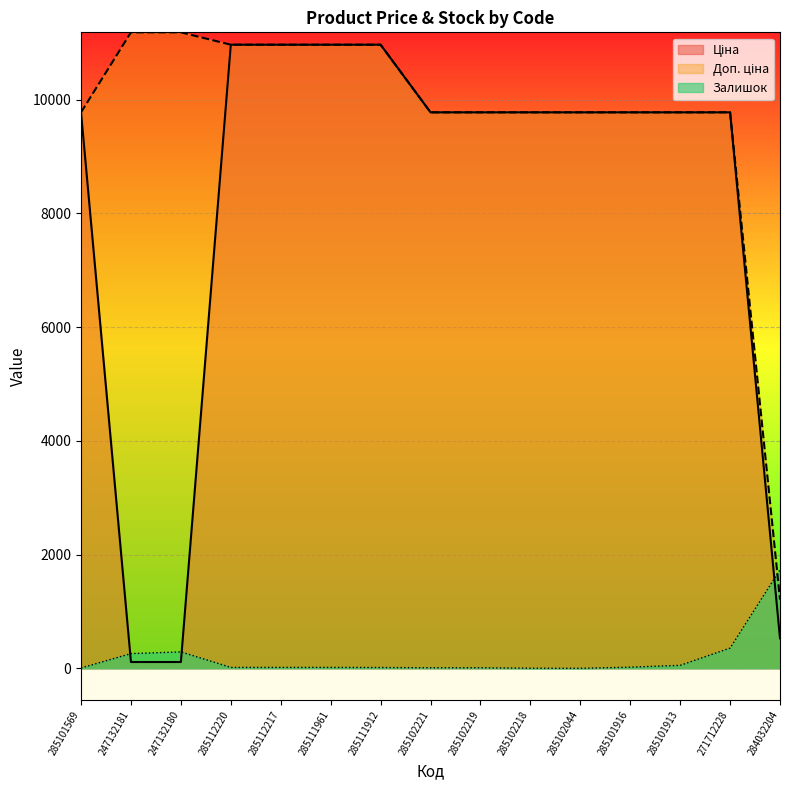

Does the chart display data point markers on the line(s)?

No